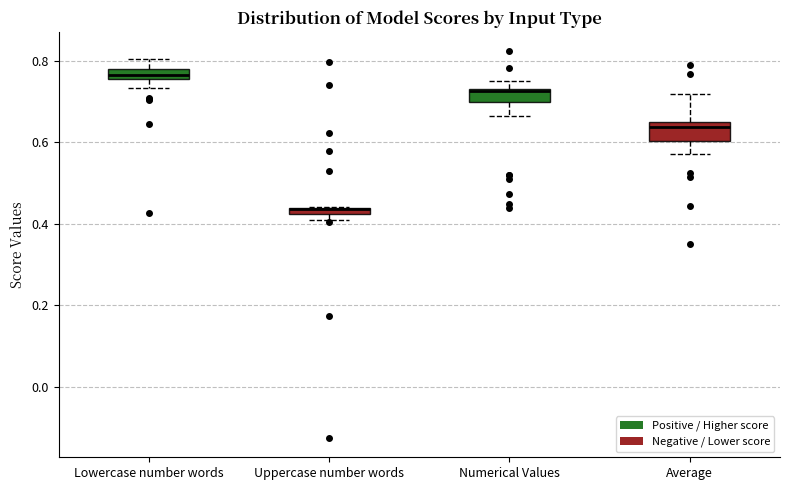

Where does the lower whisker of the box for Numerical Values end on the y-axis? The values are not printed on the chart, so give them approximately, as read against the axis.

0.66